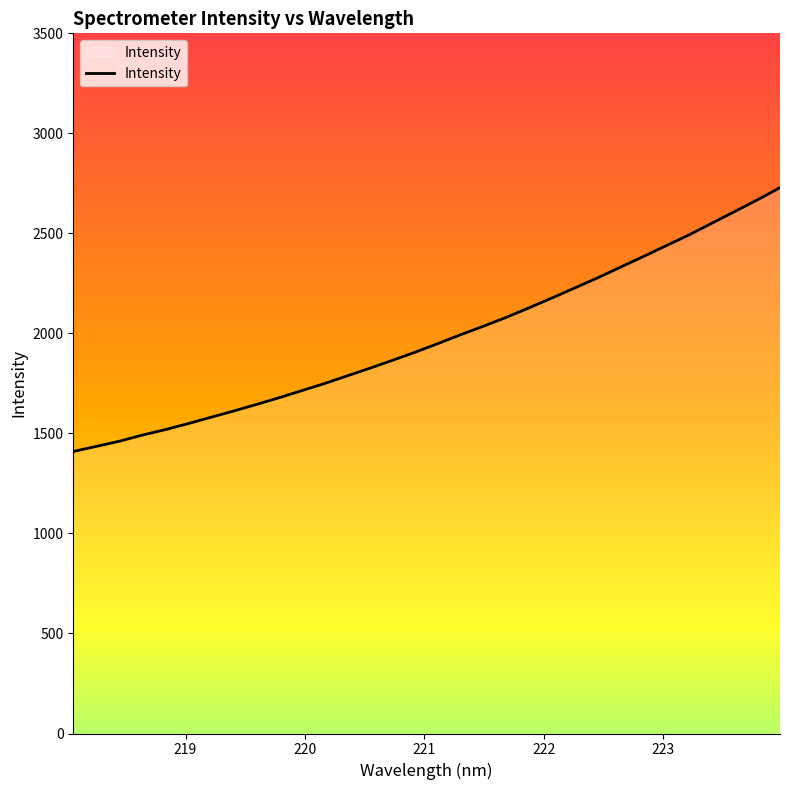

What is the smallest value displayed?

1409.7